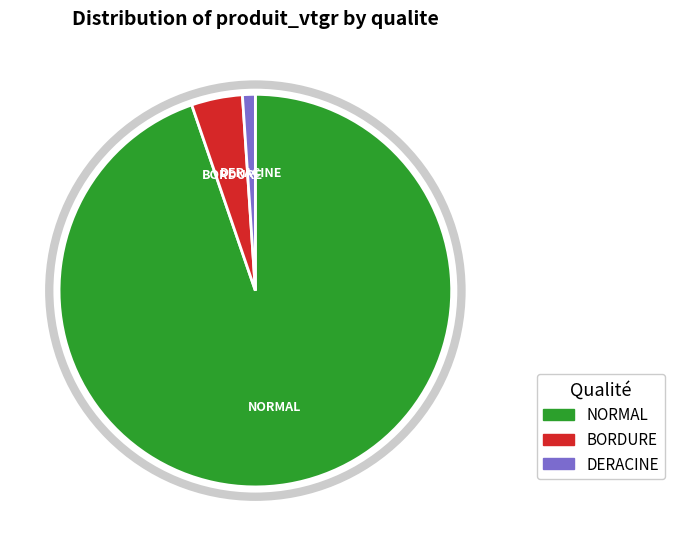

Is the sum of NORMAL and BORDURE greater than half?

Yes